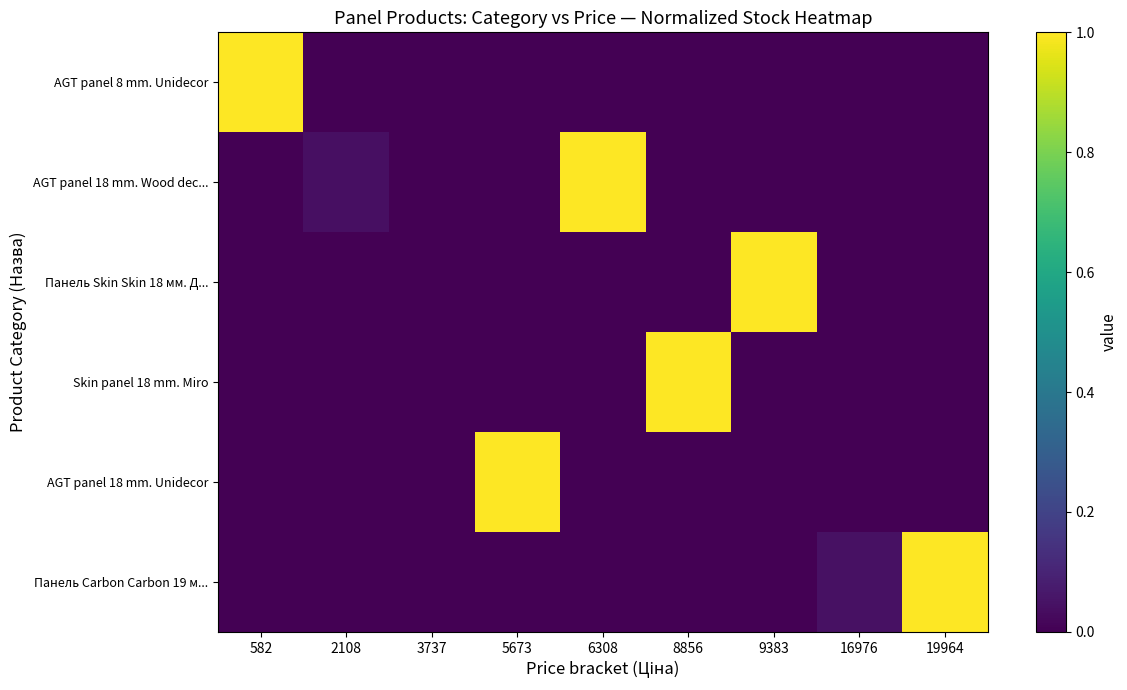

Which series has the largest total across all categories?

Панель Carbon Carbon 19 м...